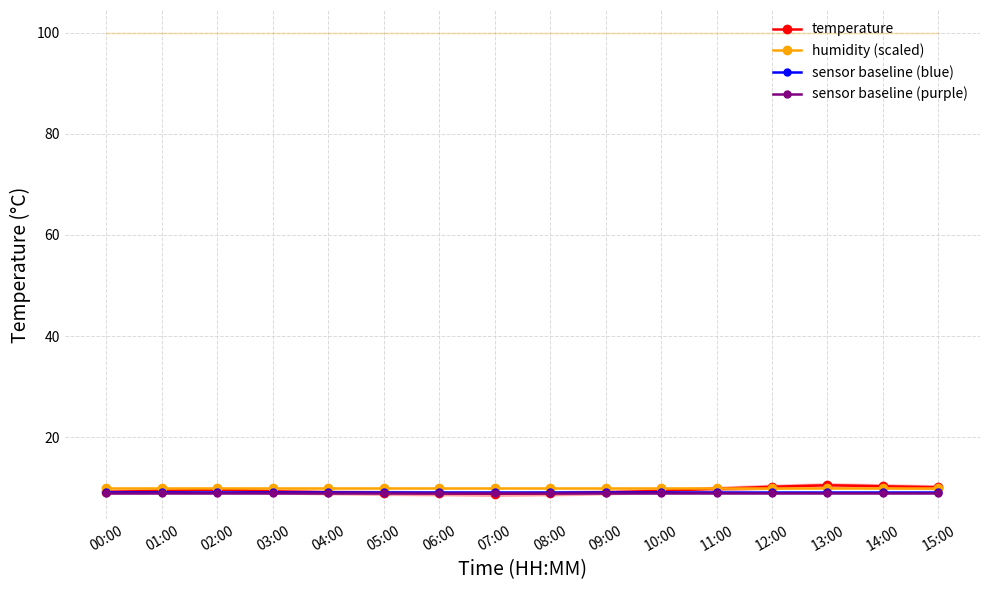

True or false: sensor baseline (purple) and sensor baseline (blue) cross at least once.

False